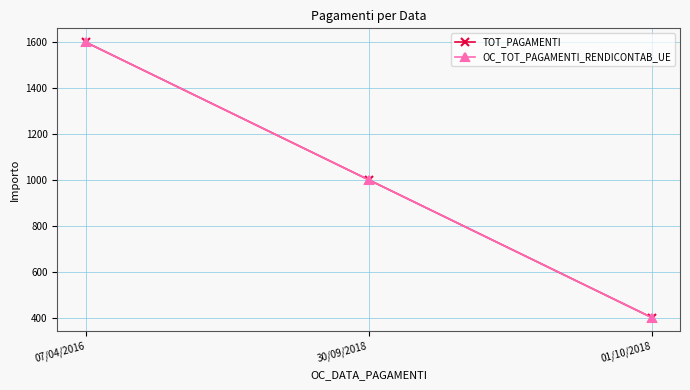

Does the chart have visible grid lines?

Yes